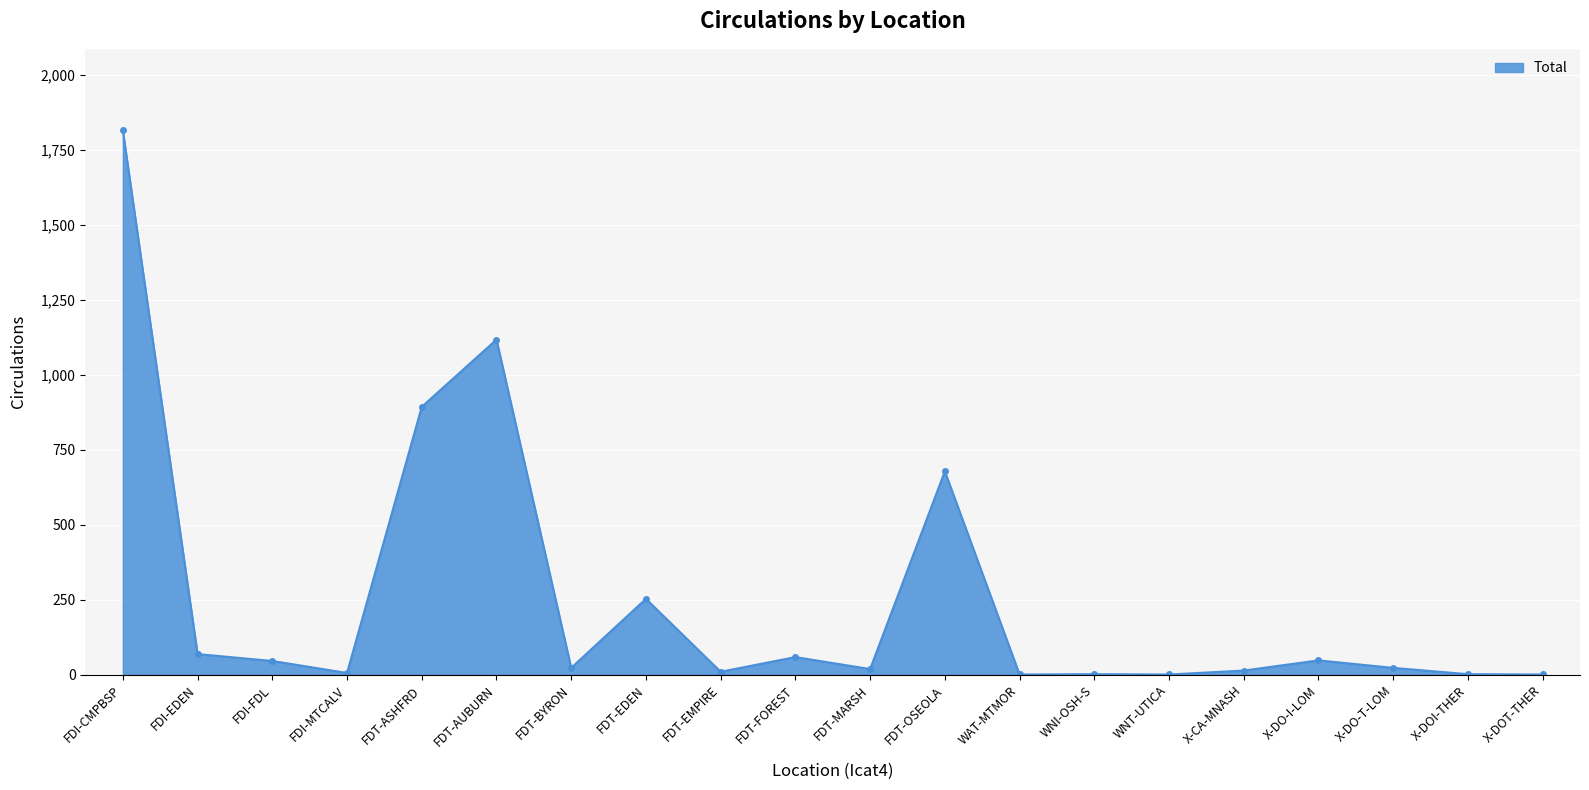

Is it true that the value at FDT-EDEN is 170?

False